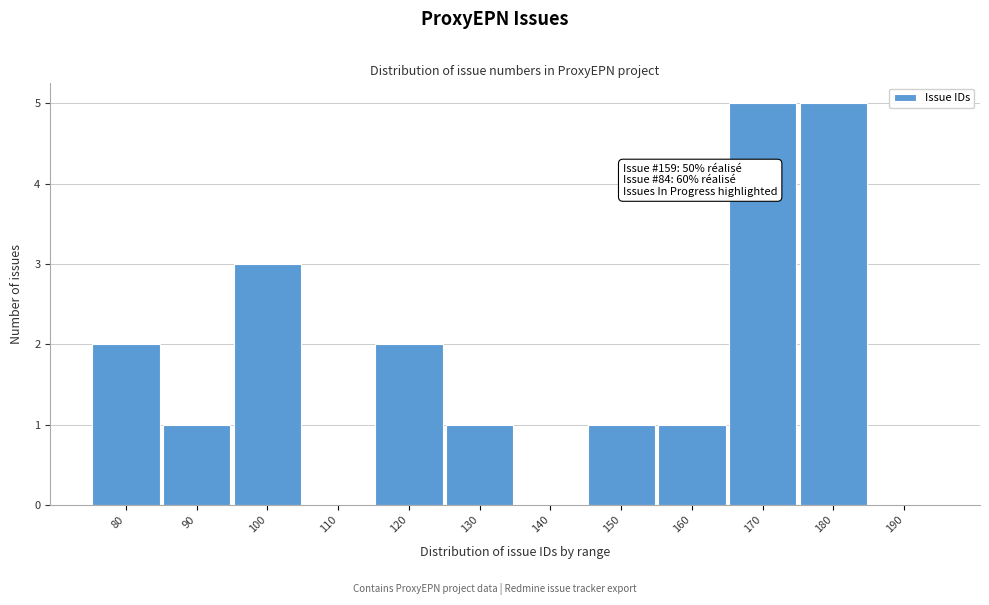

Reading left to right, transcribe all the data shown in this chart.

80=2	90=1	100=3	110=0	120=2	130=1	140=0	150=1	160=1	170=5	180=5	190=0